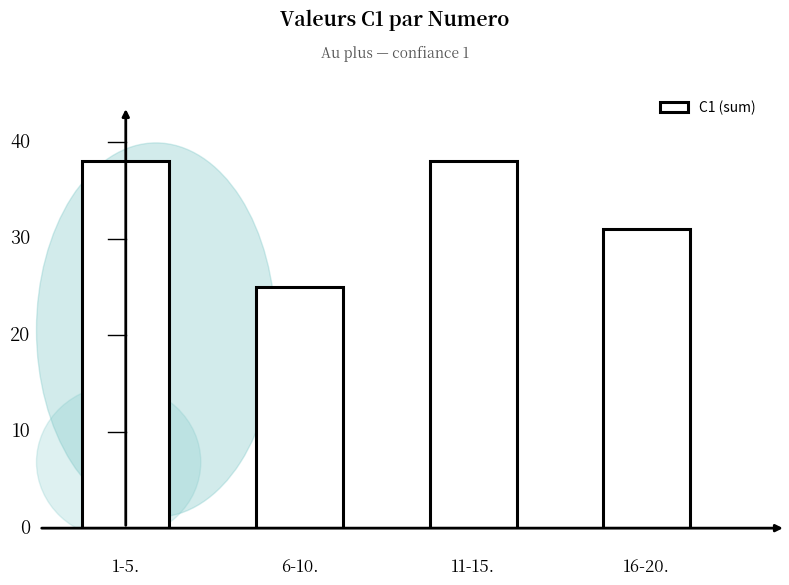

What is the maximum value shown in the chart?

38